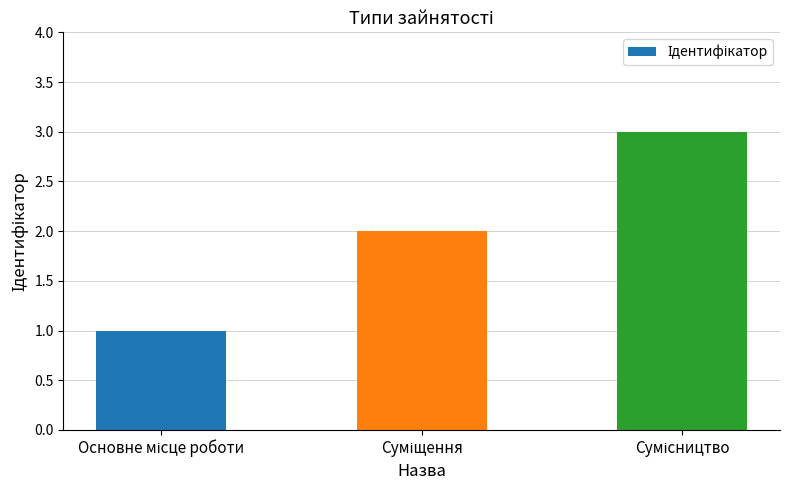

What is the greatest value displayed?

3